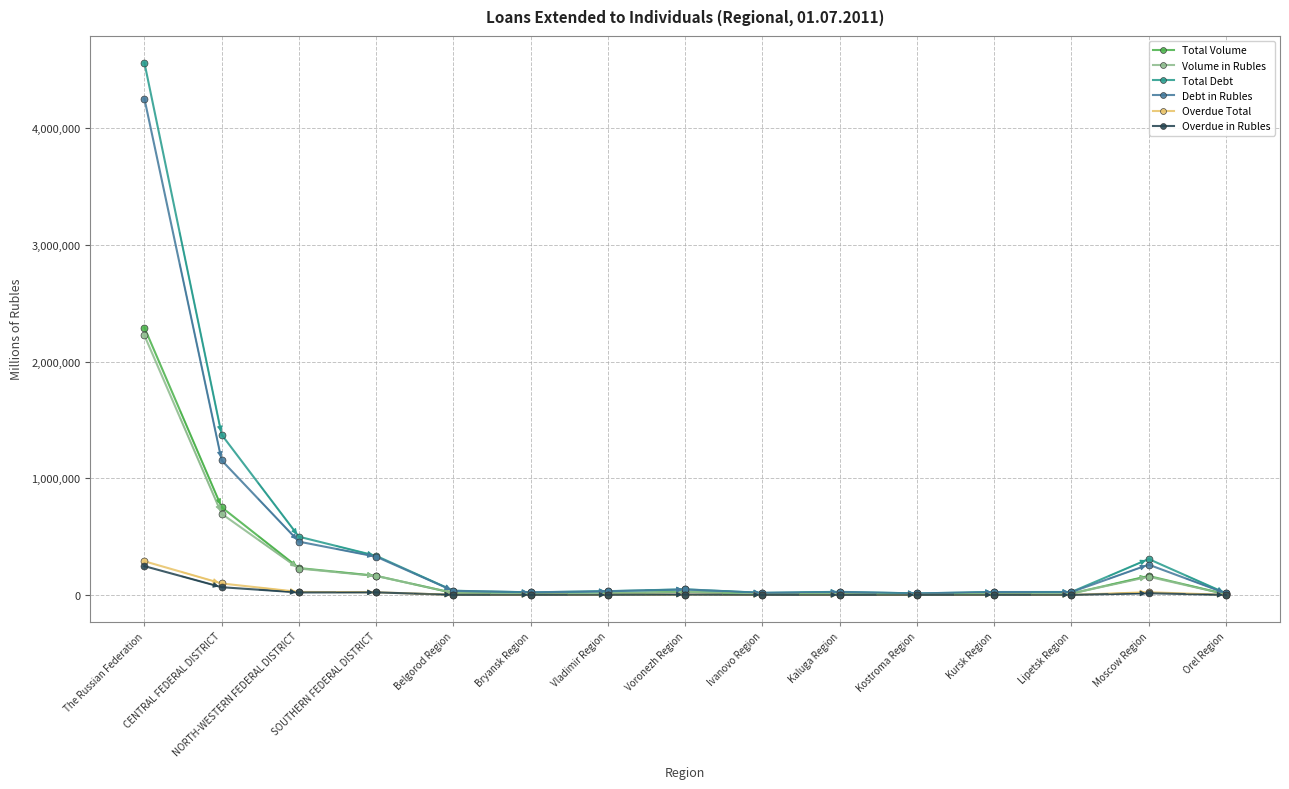

Which series has the widest spread of values?

Total Debt